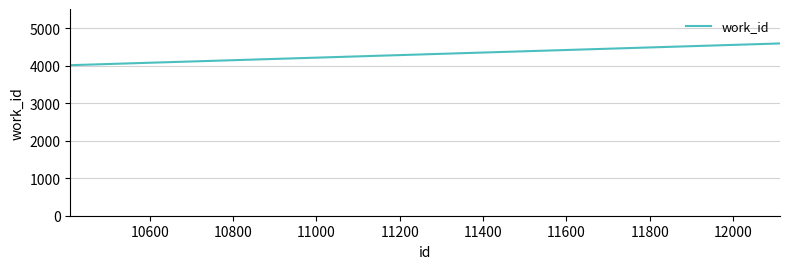

What is the smallest value displayed?

4020